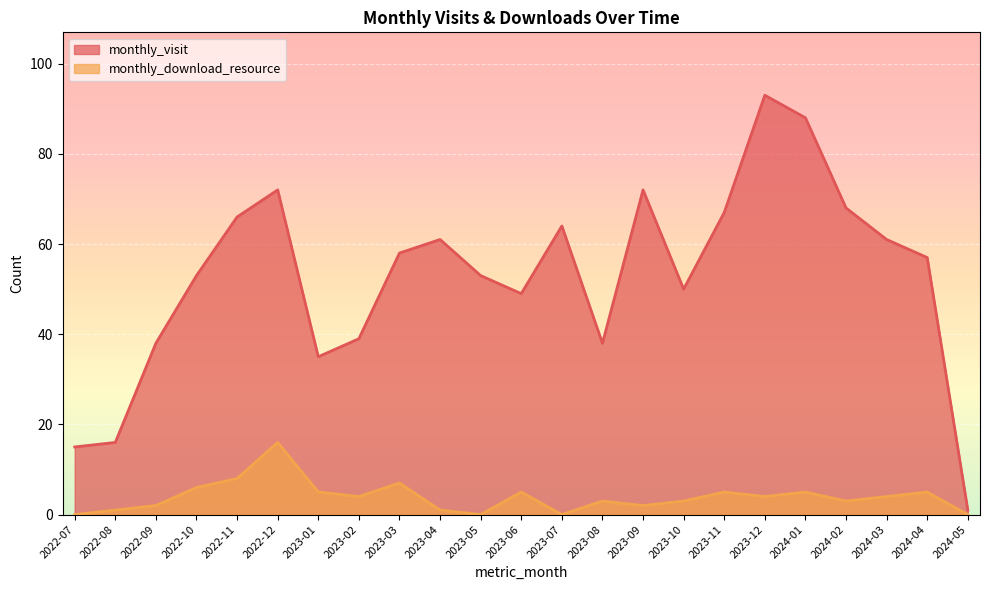

List the series in order of their peak value, lowest first.

monthly_download_resource, monthly_visit